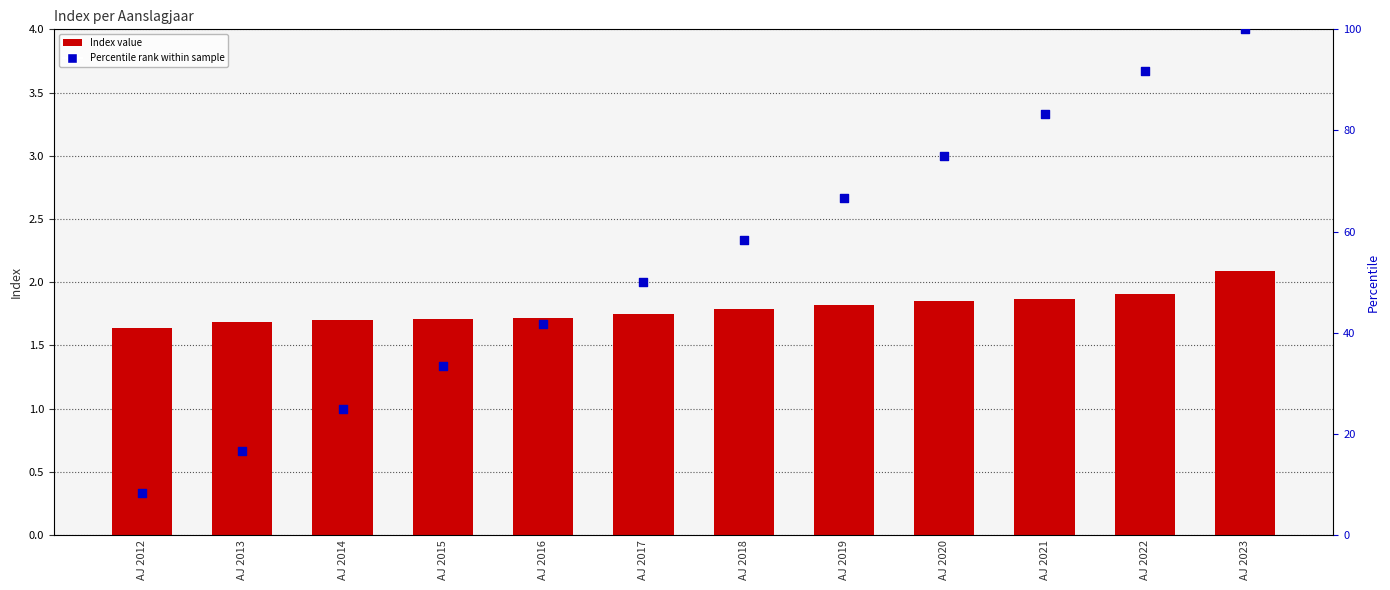

Which series reaches the maximum Y coordinate?

Percentile rank